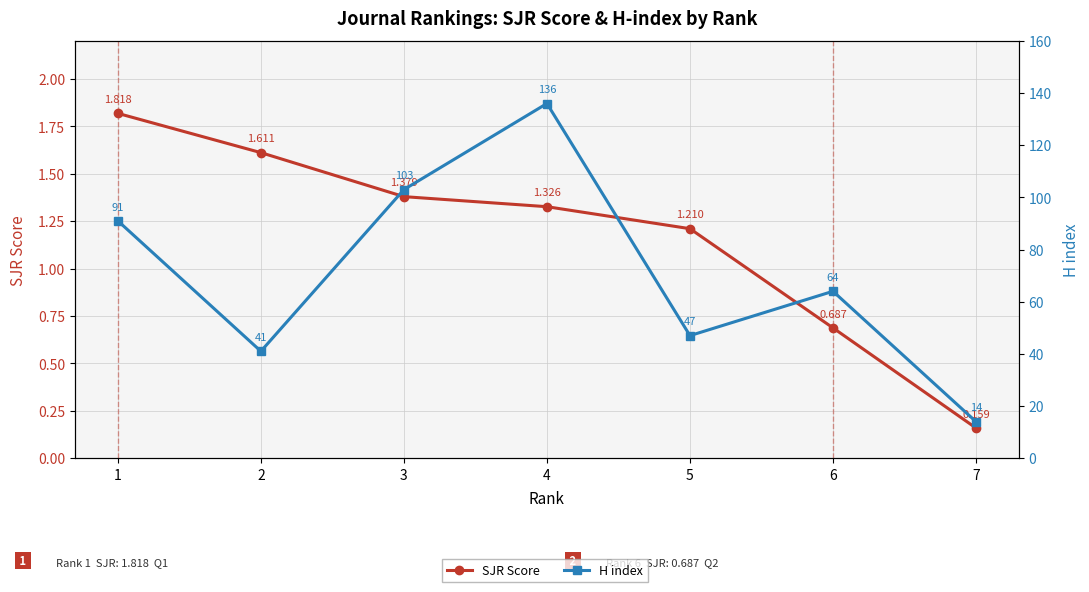

At how many categories does at least one series exceed 103?

1